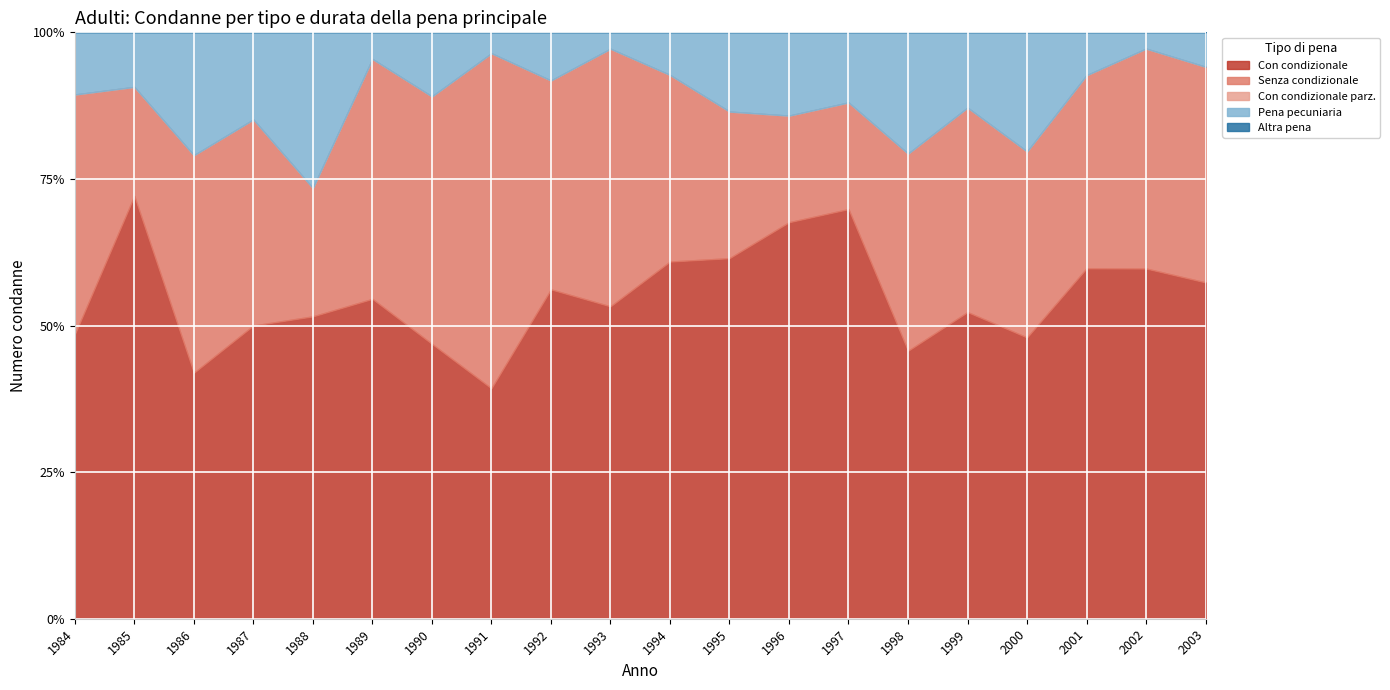

At which category is the sum across all series the highest?

1997